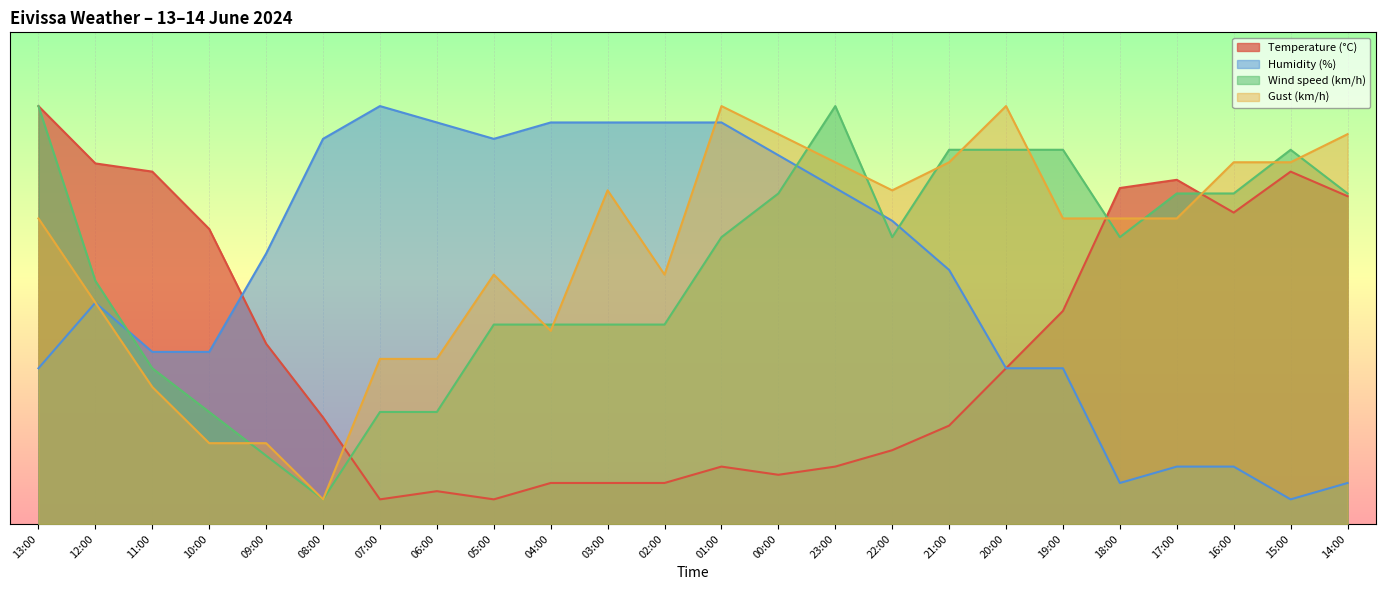

Read the Gust (km/h) value at 14:00.

79.3